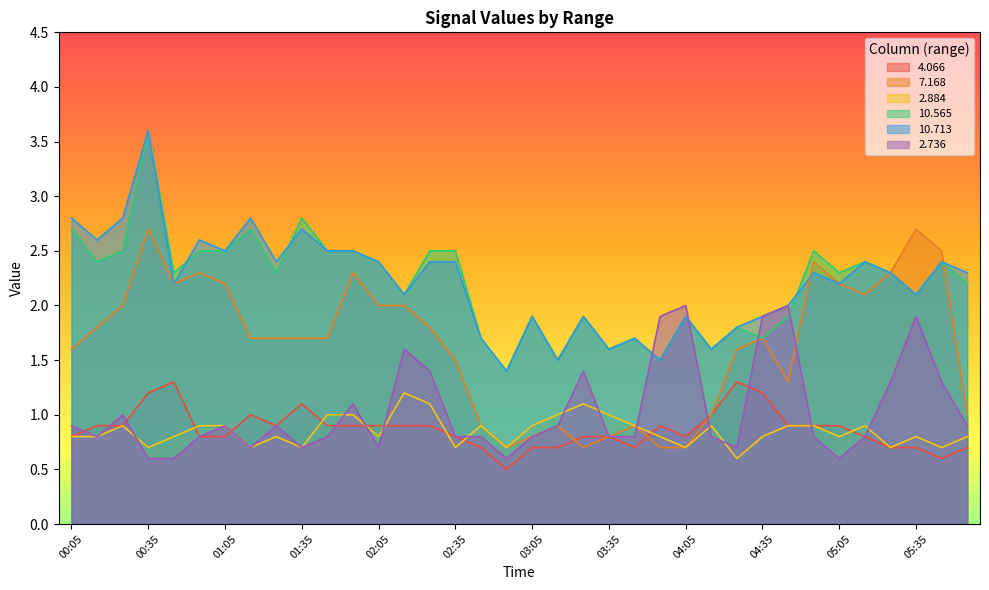

What is the total value across all series at 00:15?

9.3